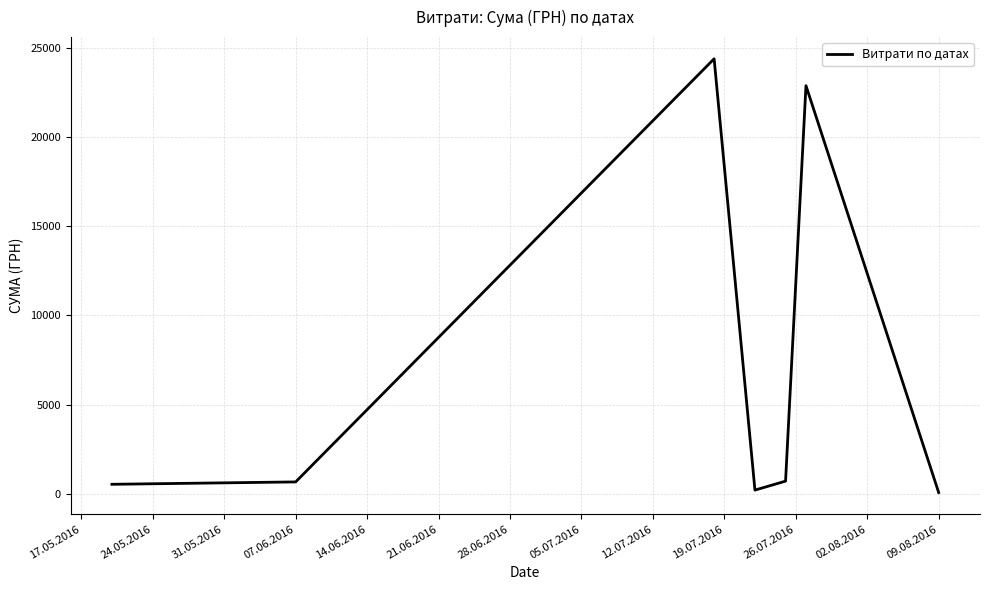

What is the average value?

7063.6